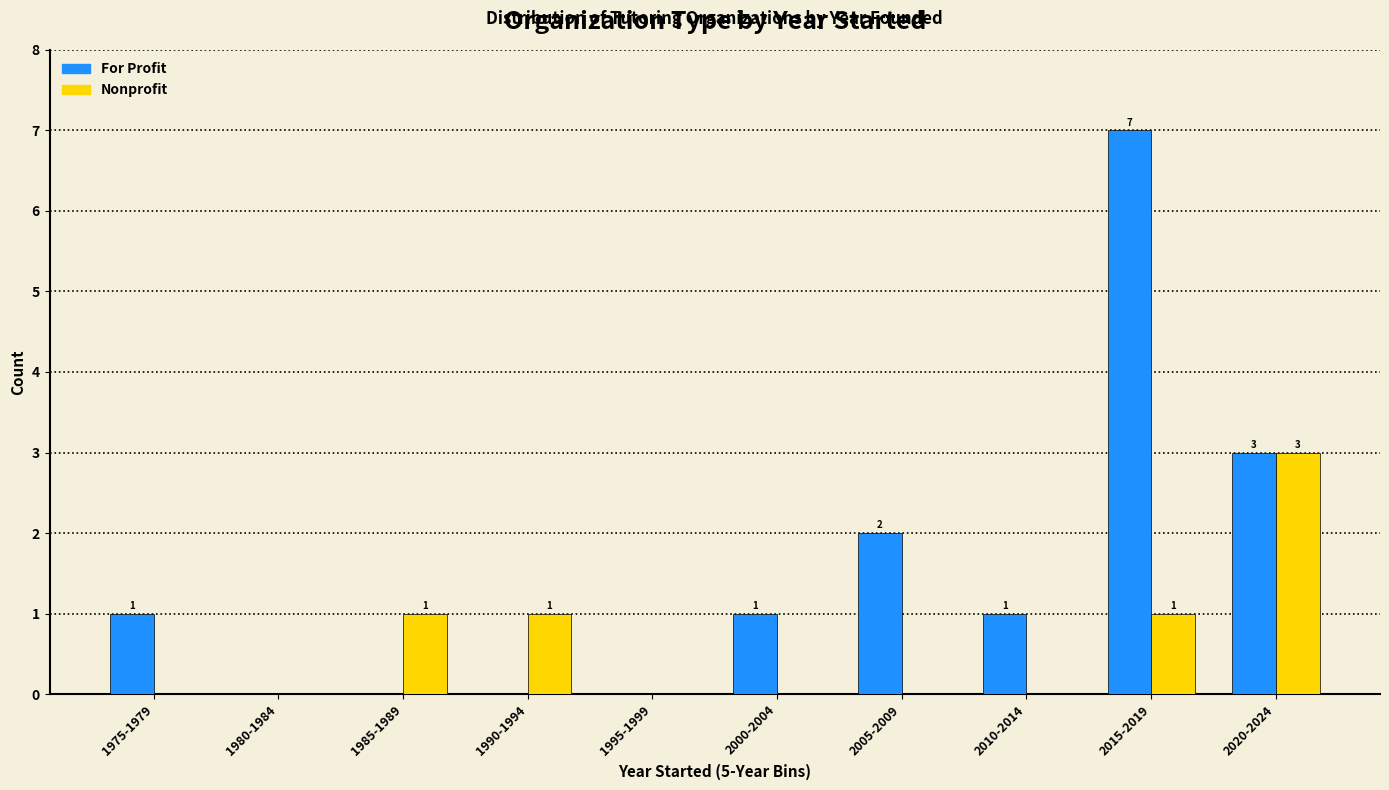

What is the spread (max minus min) of values at 2005-2009?

2